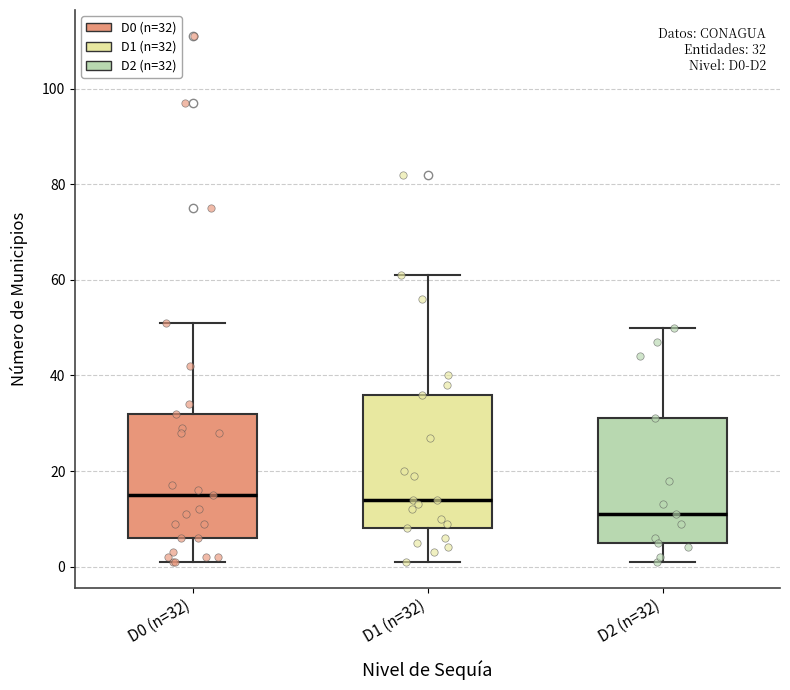

Which box is the tallest, from its lower edge to its upper edge?

D1 (n=32)